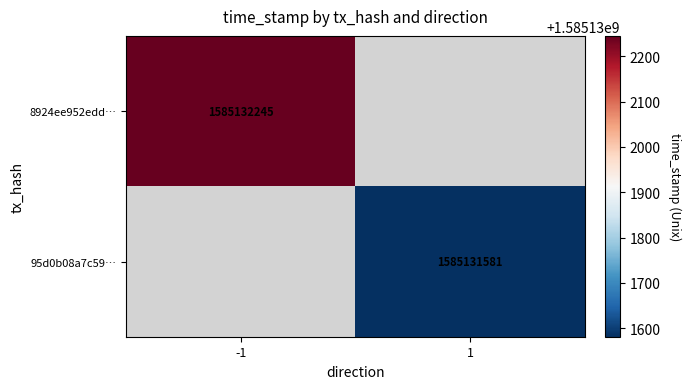

Which series has the largest total across all categories?

8924ee952edde9add27c35c6c846d88ed60278e